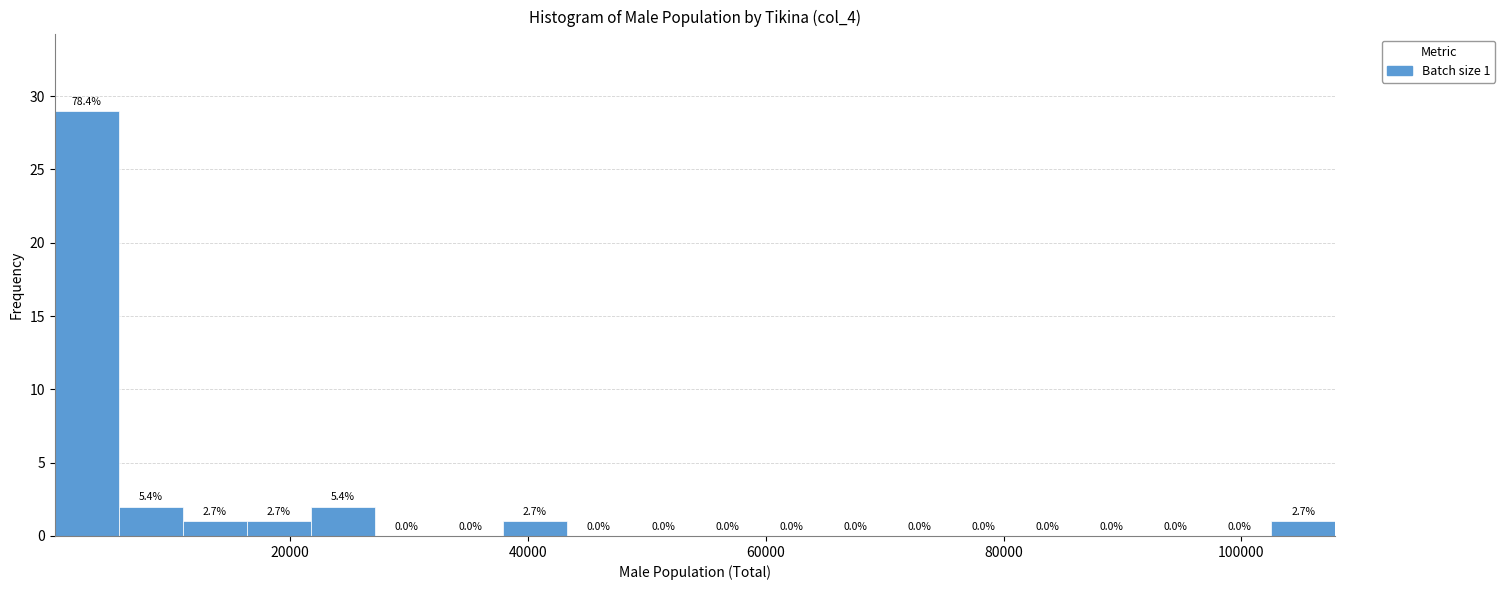

Read against the x-axis, roughly where is the centre of the tallest bar?

2000